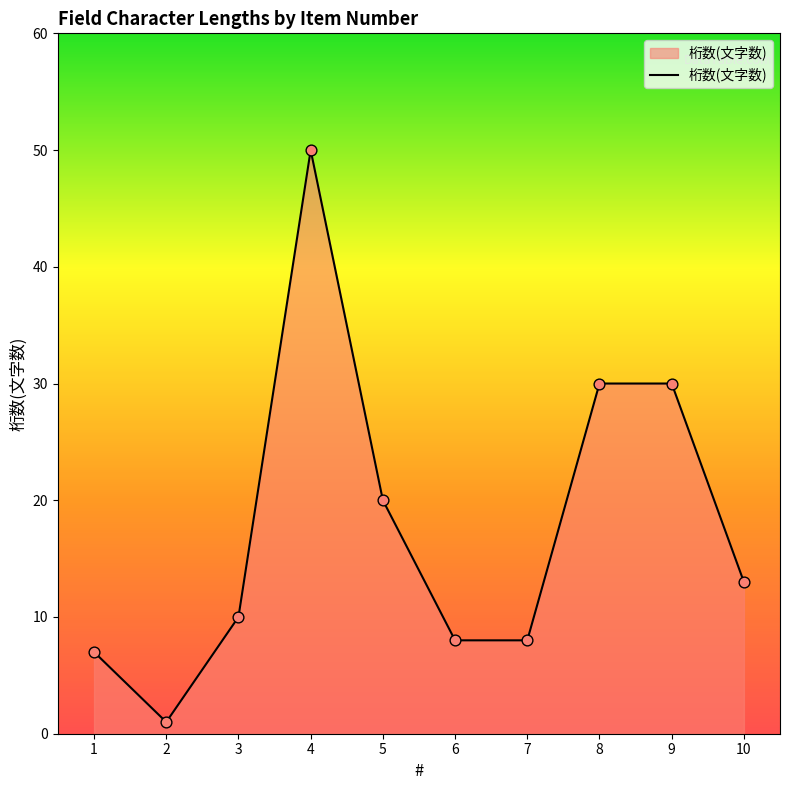

Which has a higher value, 8 or 6?

8